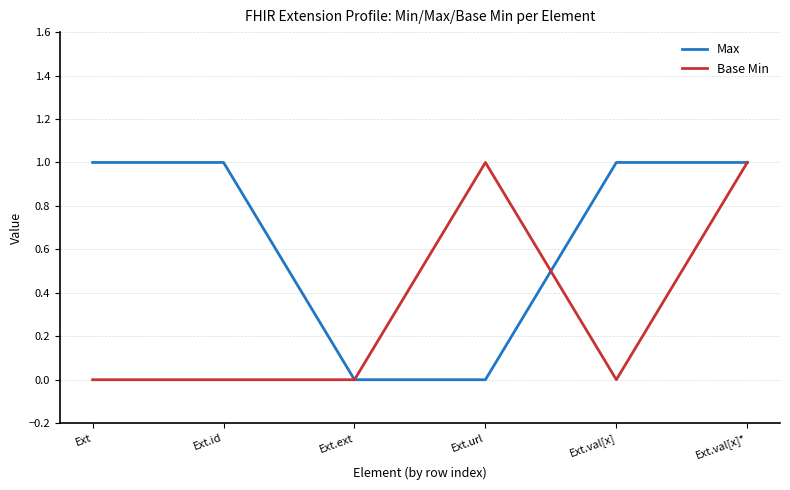

What position from the left is Ext.ext?

3